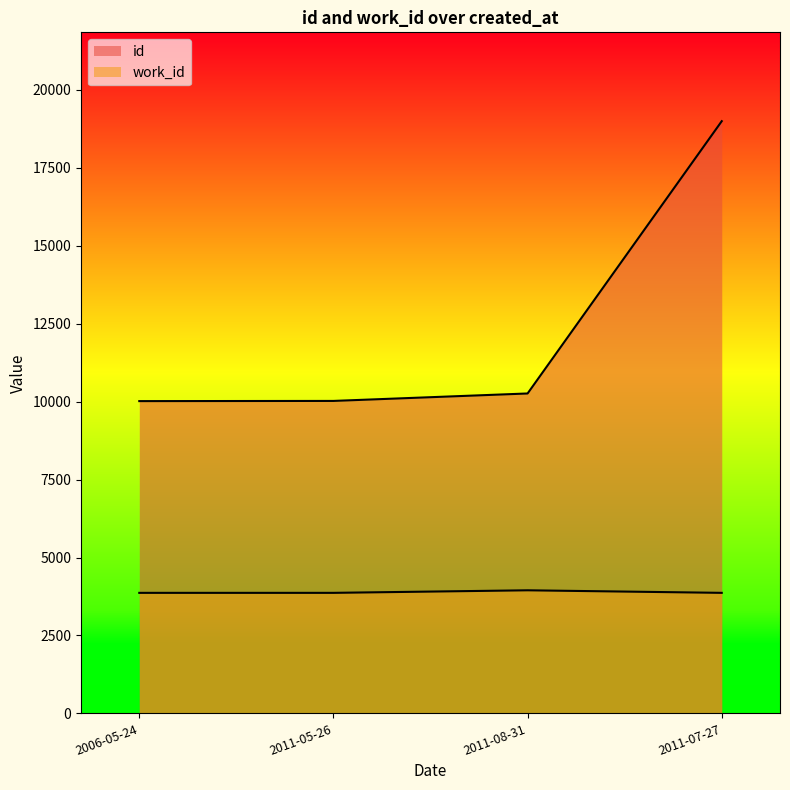

True or false: work_id and id cross at least once.

False